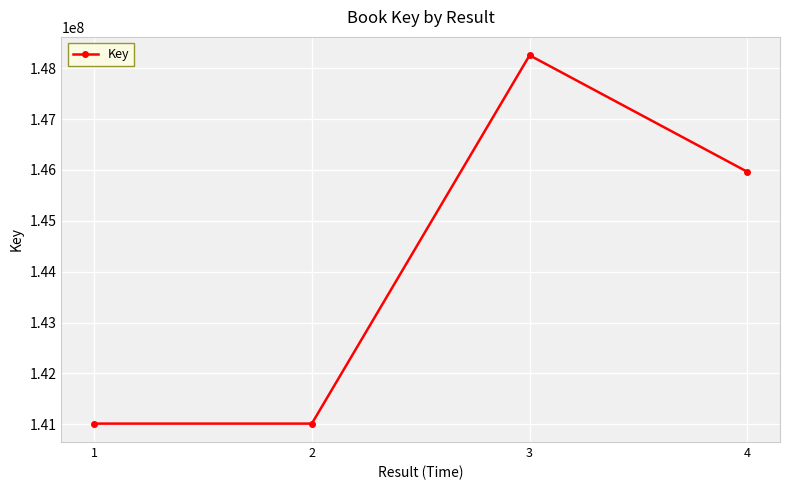

Is it true that the value at 3 is 148253898?

True